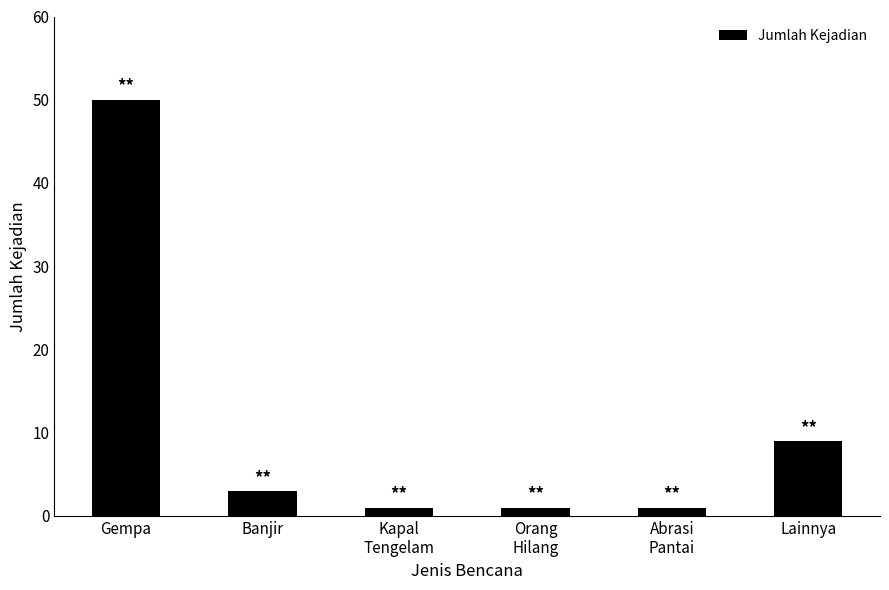

Which category has the highest value across all series?

Gempa